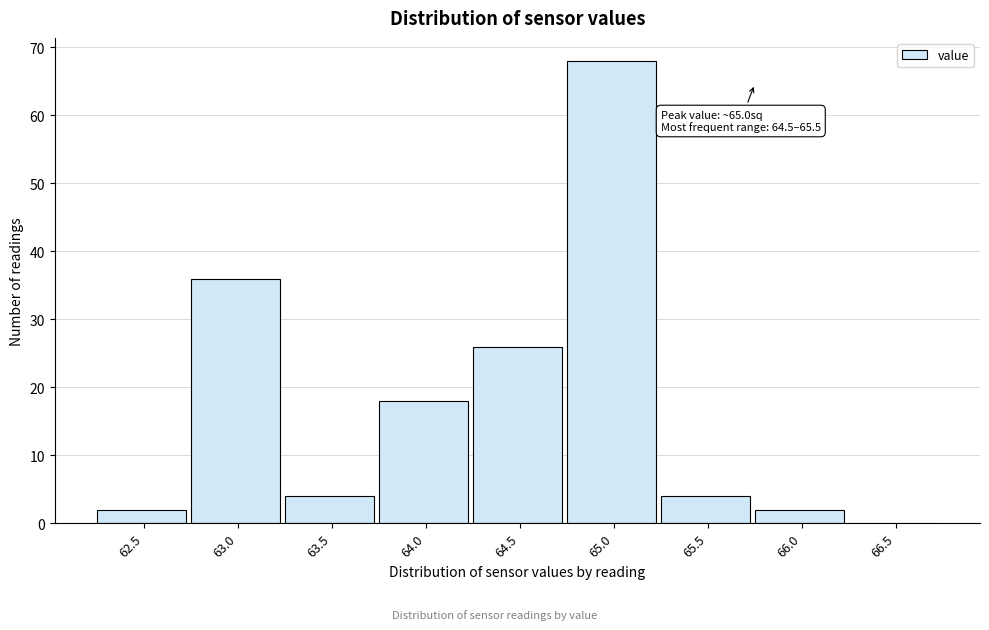

Reading left to right, what are all the values shown in this chart?

62.5=2	63.0=36	63.5=4	64.0=18	64.5=26	65.0=68	65.5=4	66.0=2	66.5=0